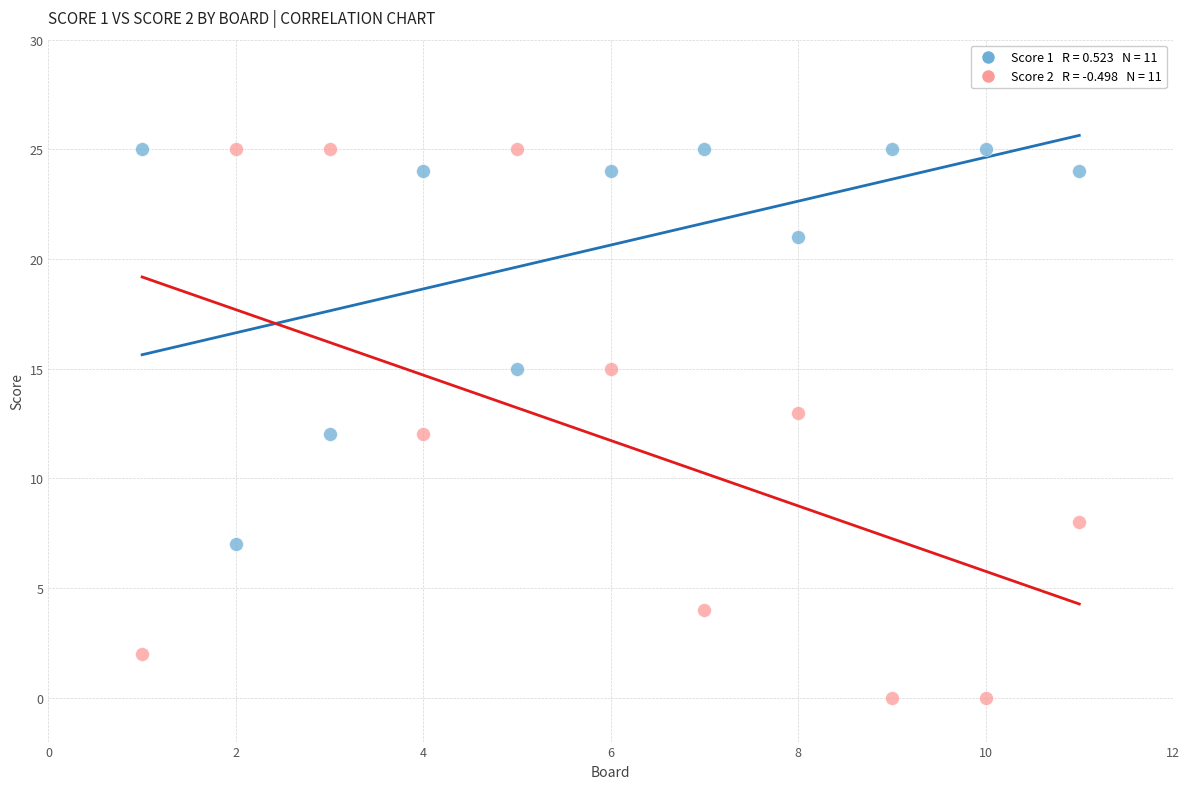

Across all data points, what is the range of X values (max minus min)?

10